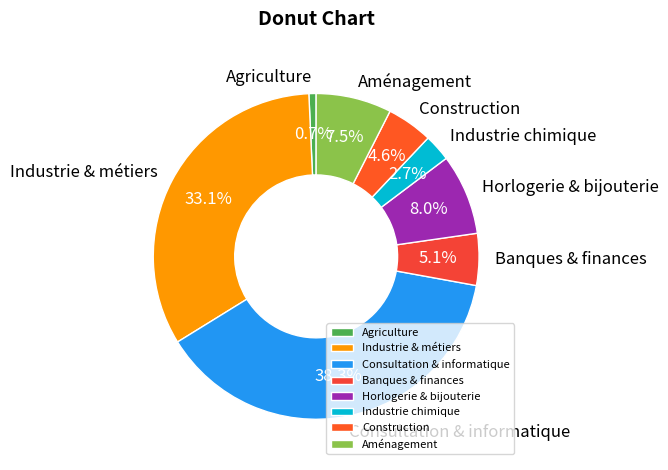

Rank the categories by value from highest to lowest.

Consultation & informatique, Industrie & métiers, Horlogerie & bijouterie, Aménagement, Banques & finances, Construction, Industrie chimique, Agriculture